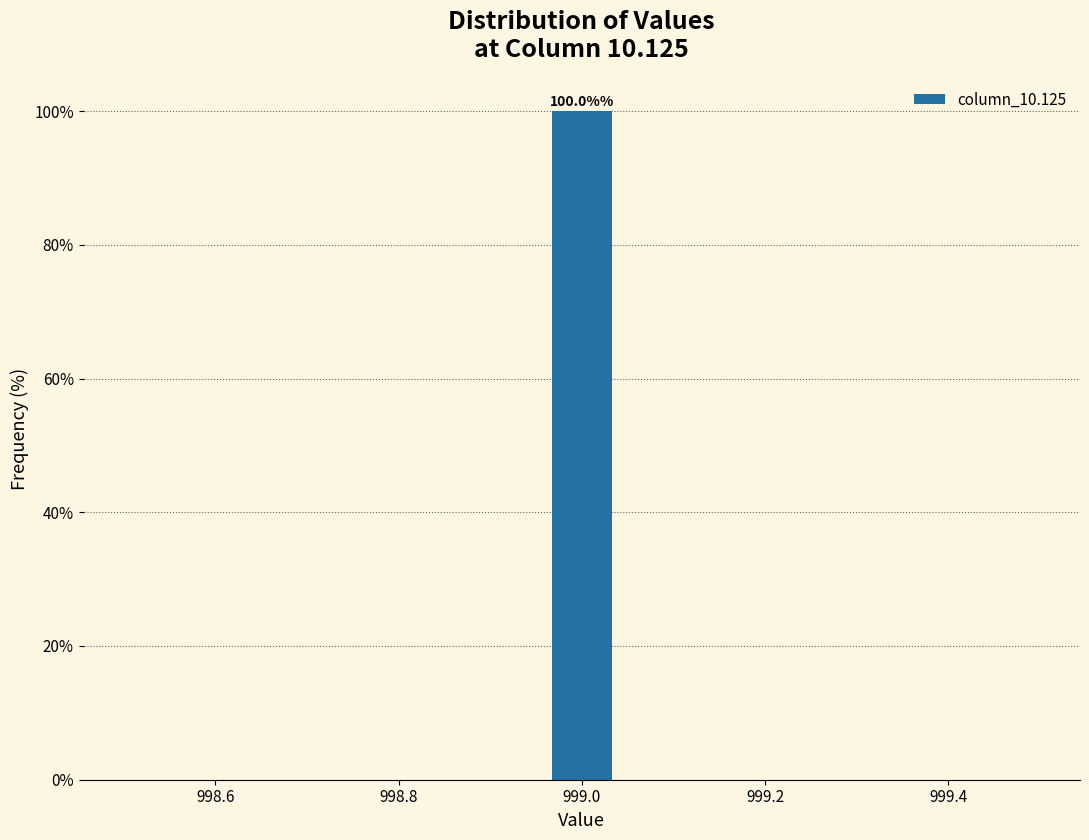

Read against the x-axis, roughly where is the centre of the tallest bar?

999.00